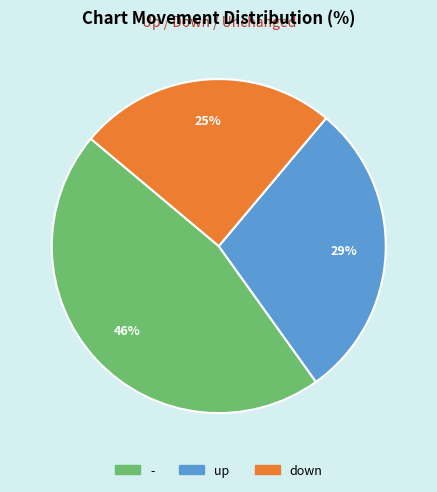

Is there a majority slice in this chart?

No